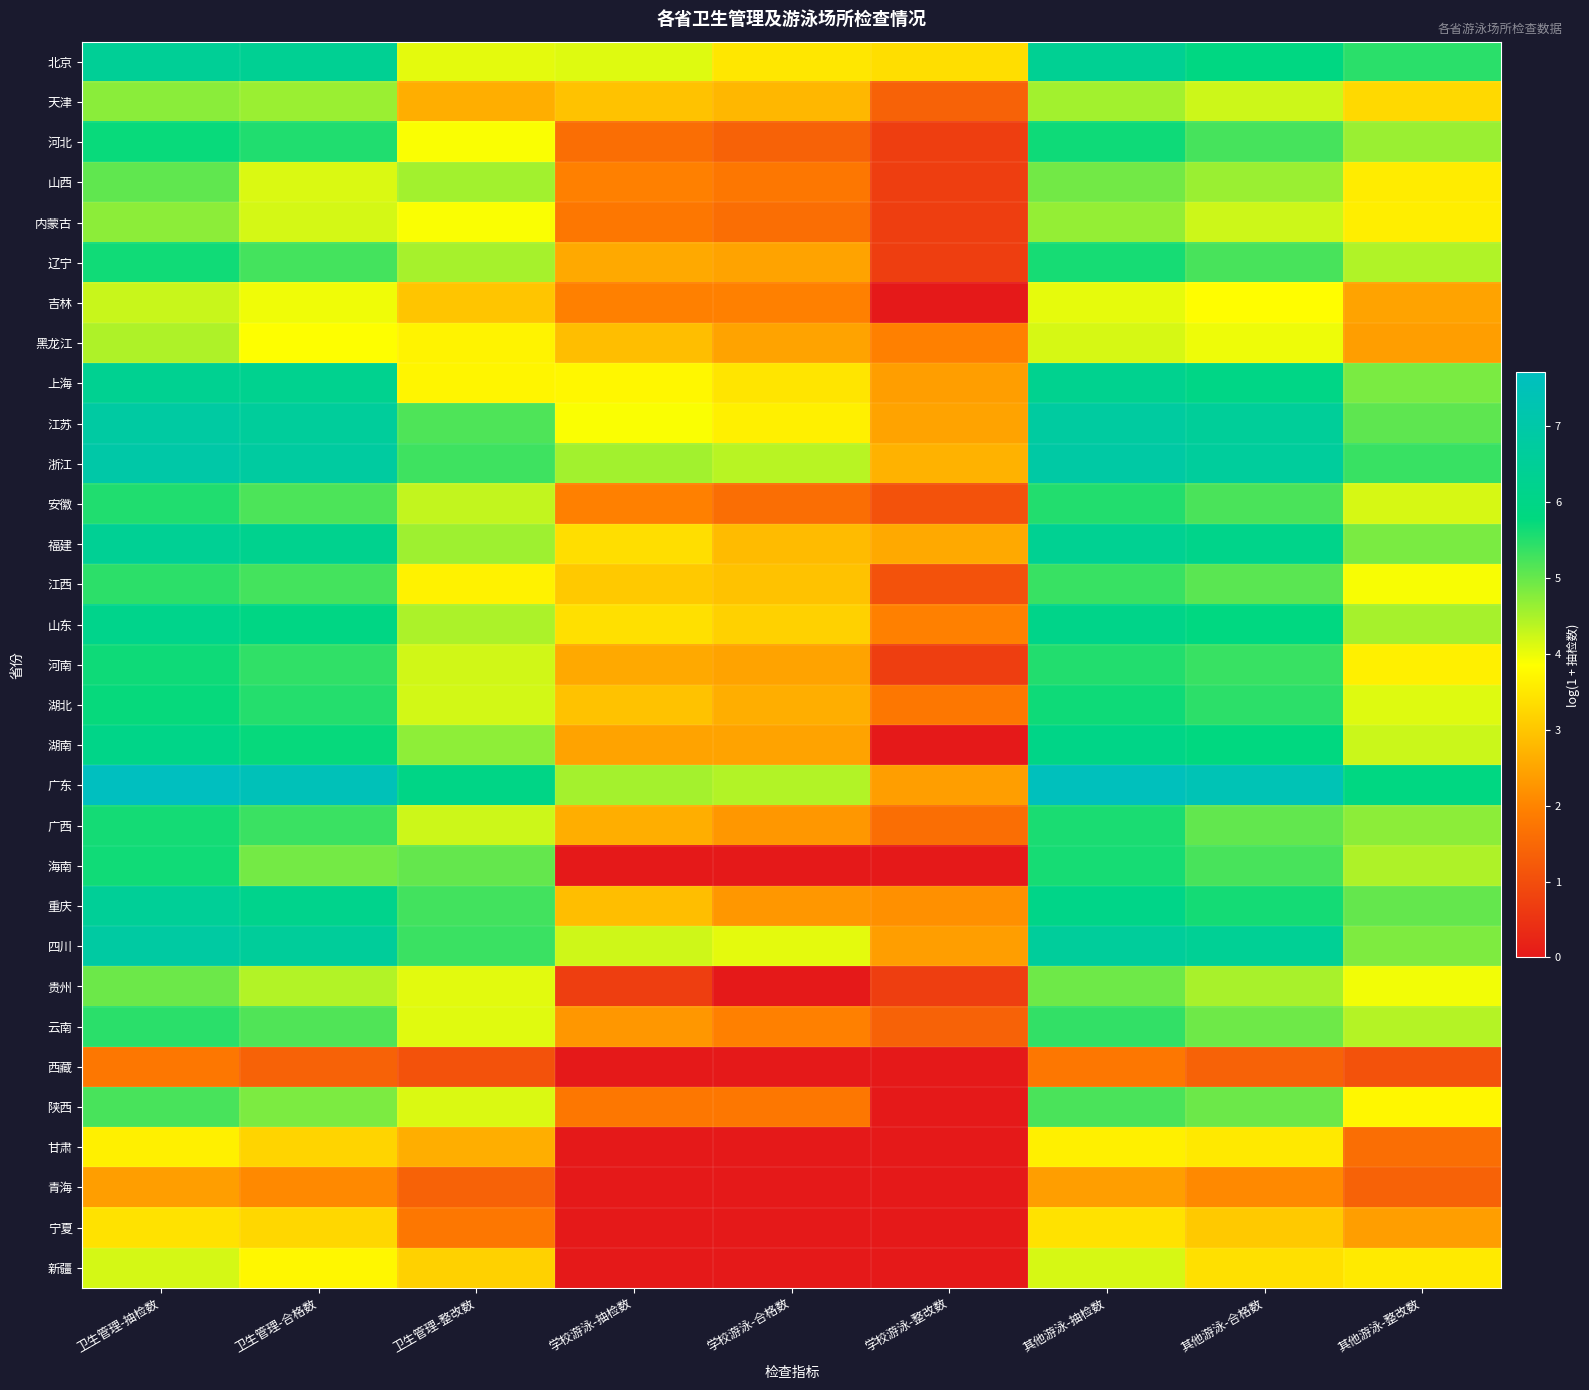

Reading left to right, list all the values displayed in this chart.

北京: 卫生管理-抽检数=6.5	卫生管理-合格数=6.4	卫生管理-整改数=4.1	学校游泳-抽检数=4.1	学校游泳-合格数=3.5	学校游泳-整改数=3.4	其他游泳-抽检数=6.4	其他游泳-合格数=5.9	其他游泳-整改数=5.5
天津: 卫生管理-抽检数=4.7	卫生管理-合格数=4.6	卫生管理-整改数=2.6	学校游泳-抽检数=2.9	学校游泳-合格数=2.8	学校游泳-整改数=1.4	其他游泳-抽检数=4.6	其他游泳-合格数=4.2	其他游泳-整改数=3.3
河北: 卫生管理-抽检数=5.7	卫生管理-合格数=5.5	卫生管理-整改数=3.9	学校游泳-抽检数=1.6	学校游泳-合格数=1.4	学校游泳-整改数=0.7	其他游泳-抽检数=5.7	其他游泳-合格数=5.3	其他游泳-整改数=4.6
山西: 卫生管理-抽检数=5.1	卫生管理-合格数=4.1	卫生管理-整改数=4.6	学校游泳-抽检数=1.9	学校游泳-合格数=1.8	学校游泳-整改数=0.7	其他游泳-抽检数=4.9	其他游泳-合格数=4.6	其他游泳-整改数=3.6
内蒙古: 卫生管理-抽检数=4.7	卫生管理-合格数=4.2	卫生管理-整改数=3.9	学校游泳-抽检数=1.8	学校游泳-合格数=1.6	学校游泳-整改数=0.7	其他游泳-抽检数=4.7	其他游泳-合格数=4.2	其他游泳-整改数=3.6
辽宁: 卫生管理-抽检数=5.7	卫生管理-合格数=5.3	卫生管理-整改数=4.5	学校游泳-抽检数=2.6	学校游泳-合格数=2.5	学校游泳-整改数=0.7	其他游泳-抽检数=5.6	其他游泳-合格数=5.2	其他游泳-整改数=4.5
吉林: 卫生管理-抽检数=4.3	卫生管理-合格数=4.0	卫生管理-整改数=3.0	学校游泳-抽检数=1.9	学校游泳-合格数=1.9	学校游泳-整改数=0.0	其他游泳-抽检数=4.0	其他游泳-合格数=3.8	其他游泳-整改数=2.5
黑龙江: 卫生管理-抽检数=4.5	卫生管理-合格数=3.9	卫生管理-整改数=3.7	学校游泳-抽检数=2.9	学校游泳-合格数=2.5	学校游泳-整改数=1.9	其他游泳-抽检数=4.2	其他游泳-合格数=4.0	其他游泳-整改数=2.4
上海: 卫生管理-抽检数=6.3	卫生管理-合格数=6.3	卫生管理-整改数=3.7	学校游泳-抽检数=3.7	学校游泳-合格数=3.5	学校游泳-整改数=2.4	其他游泳-抽检数=6.3	其他游泳-合格数=6.0	其他游泳-整改数=4.9
江苏: 卫生管理-抽检数=6.8	卫生管理-合格数=6.6	卫生管理-整改数=5.2	学校游泳-抽检数=3.9	学校游泳-合格数=3.6	学校游泳-整改数=2.5	其他游泳-抽检数=6.8	其他游泳-合格数=6.6	其他游泳-整改数=5.1
浙江: 卫生管理-抽检数=7.0	卫生管理-合格数=6.8	卫生管理-整改数=5.3	学校游泳-抽检数=4.6	学校游泳-合格数=4.4	学校游泳-整改数=2.7	其他游泳-抽检数=6.9	其他游泳-合格数=6.7	其他游泳-整改数=5.4
安徽: 卫生管理-抽检数=5.5	卫生管理-合格数=5.2	卫生管理-整改数=4.3	学校游泳-抽检数=1.9	学校游泳-合格数=1.6	学校游泳-整改数=1.1	其他游泳-抽检数=5.5	其他游泳-合格数=5.2	其他游泳-整改数=4.2
福建: 卫生管理-抽检数=6.4	卫生管理-合格数=6.2	卫生管理-整改数=4.6	学校游泳-抽检数=3.4	学校游泳-合格数=2.8	学校游泳-整改数=2.6	其他游泳-抽检数=6.4	其他游泳-合格数=6.1	其他游泳-整改数=4.9
江西: 卫生管理-抽检数=5.5	卫生管理-合格数=5.3	卫生管理-整改数=3.7	学校游泳-抽检数=3.0	学校游泳-合格数=2.9	学校游泳-整改数=1.1	其他游泳-抽检数=5.4	其他游泳-合格数=5.1	其他游泳-整改数=3.9
山东: 卫生管理-抽检数=6.1	卫生管理-合格数=5.9	卫生管理-整改数=4.5	学校游泳-抽检数=3.4	学校游泳-合格数=3.2	学校游泳-整改数=1.9	其他游泳-抽检数=6.1	其他游泳-合格数=5.8	其他游泳-整改数=4.5
河南: 卫生管理-抽检数=5.7	卫生管理-合格数=5.4	卫生管理-整改数=4.2	学校游泳-抽检数=2.6	学校游泳-合格数=2.5	学校游泳-整改数=0.7	其他游泳-抽检数=5.5	其他游泳-合格数=5.4	其他游泳-整改数=3.6
湖北: 卫生管理-抽检数=5.7	卫生管理-合格数=5.5	卫生管理-整改数=4.2	学校游泳-抽检数=2.9	学校游泳-合格数=2.6	学校游泳-整改数=1.8	其他游泳-抽检数=5.7	其他游泳-合格数=5.5	其他游泳-整改数=4.1
湖南: 卫生管理-抽检数=6.0	卫生管理-合格数=5.7	卫生管理-整改数=4.7	学校游泳-抽检数=2.5	学校游泳-合格数=2.5	学校游泳-整改数=0.0	其他游泳-抽检数=6.0	其他游泳-合格数=5.8	其他游泳-整改数=4.3
广东: 卫生管理-抽检数=7.7	卫生管理-合格数=7.5	卫生管理-整改数=6.0	学校游泳-抽检数=4.5	学校游泳-合格数=4.4	学校游泳-整改数=2.4	其他游泳-抽检数=7.6	其他游泳-合格数=7.4	其他游泳-整改数=5.9
广西: 卫生管理-抽检数=5.6	卫生管理-合格数=5.3	卫生管理-整改数=4.2	学校游泳-抽检数=2.6	学校游泳-合格数=2.3	学校游泳-整改数=1.6	其他游泳-抽检数=5.6	其他游泳-合格数=5.0	其他游泳-整改数=4.7
海南: 卫生管理-抽检数=5.7	卫生管理-合格数=4.9	卫生管理-整改数=5.0	学校游泳-抽检数=0.0	学校游泳-合格数=0.0	学校游泳-整改数=0.0	其他游泳-抽检数=5.6	其他游泳-合格数=5.2	其他游泳-整改数=4.5
重庆: 卫生管理-抽检数=6.5	卫生管理-合格数=6.2	卫生管理-整改数=5.3	学校游泳-抽检数=2.9	学校游泳-合格数=2.3	学校游泳-整改数=2.2	其他游泳-抽检数=6.1	其他游泳-合格数=5.6	其他游泳-整改数=5.0
四川: 卫生管理-抽检数=6.8	卫生管理-合格数=6.6	卫生管理-整改数=5.3	学校游泳-抽检数=4.2	学校游泳-合格数=4.1	学校游泳-整改数=2.4	其他游泳-抽检数=6.6	其他游泳-合格数=6.4	其他游泳-整改数=4.8
贵州: 卫生管理-抽检数=5.0	卫生管理-合格数=4.4	卫生管理-整改数=4.1	学校游泳-抽检数=0.7	学校游泳-合格数=0.0	学校游泳-整改数=0.7	其他游泳-抽检数=5.0	其他游泳-合格数=4.5	其他游泳-整改数=4.0
云南: 卫生管理-抽检数=5.5	卫生管理-合格数=5.2	卫生管理-整改数=4.1	学校游泳-抽检数=2.3	学校游泳-合格数=1.9	学校游泳-整改数=1.4	其他游泳-抽检数=5.4	其他游泳-合格数=4.9	其他游泳-整改数=4.4
西藏: 卫生管理-抽检数=1.8	卫生管理-合格数=1.4	卫生管理-整改数=1.1	学校游泳-抽检数=0.0	学校游泳-合格数=0.0	学校游泳-整改数=0.0	其他游泳-抽检数=1.8	其他游泳-合格数=1.4	其他游泳-整改数=1.1
陕西: 卫生管理-抽检数=5.2	卫生管理-合格数=4.8	卫生管理-整改数=4.1	学校游泳-抽检数=1.8	学校游泳-合格数=1.8	学校游泳-整改数=0.0	其他游泳-抽检数=5.2	其他游泳-合格数=5.0	其他游泳-整改数=3.7
甘肃: 卫生管理-抽检数=3.6	卫生管理-合格数=3.2	卫生管理-整改数=2.6	学校游泳-抽检数=0.0	学校游泳-合格数=0.0	学校游泳-整改数=0.0	其他游泳-抽检数=3.6	其他游泳-合格数=3.5	其他游泳-整改数=1.6
青海: 卫生管理-抽检数=2.4	卫生管理-合格数=2.1	卫生管理-整改数=1.4	学校游泳-抽检数=0.0	学校游泳-合格数=0.0	学校游泳-整改数=0.0	其他游泳-抽检数=2.4	其他游泳-合格数=2.1	其他游泳-整改数=1.4
宁夏: 卫生管理-抽检数=3.4	卫生管理-合格数=3.3	卫生管理-整改数=1.8	学校游泳-抽检数=0.0	学校游泳-合格数=0.0	学校游泳-整改数=0.0	其他游泳-抽检数=3.4	其他游泳-合格数=3.0	其他游泳-整改数=2.4
新疆: 卫生管理-抽检数=4.2	卫生管理-合格数=3.7	卫生管理-整改数=3.2	学校游泳-抽检数=0.0	学校游泳-合格数=0.0	学校游泳-整改数=0.0	其他游泳-抽检数=4.2	其他游泳-合格数=3.4	其他游泳-整改数=3.6